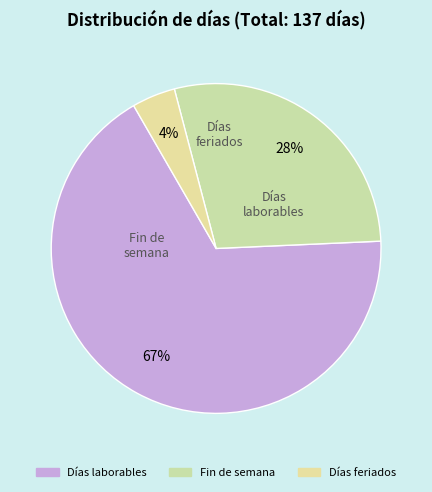

To the nearest percent, what is the average slice percentage?

33%